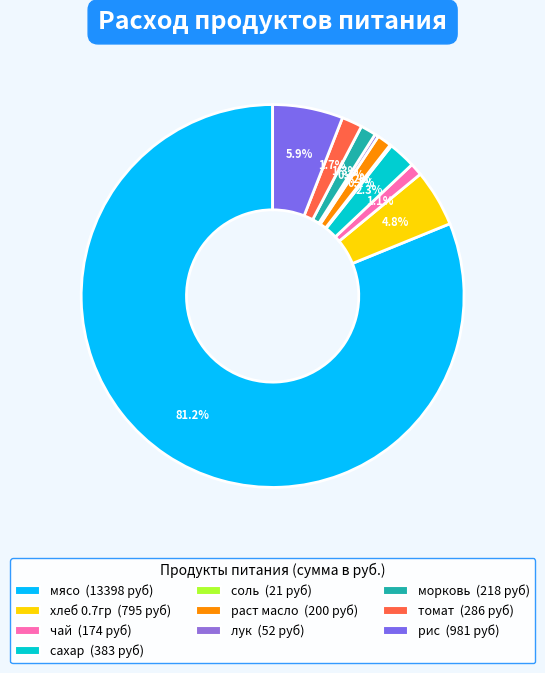

To the nearest percent, what is the difference between the largest and smallest slice percentages?

81%